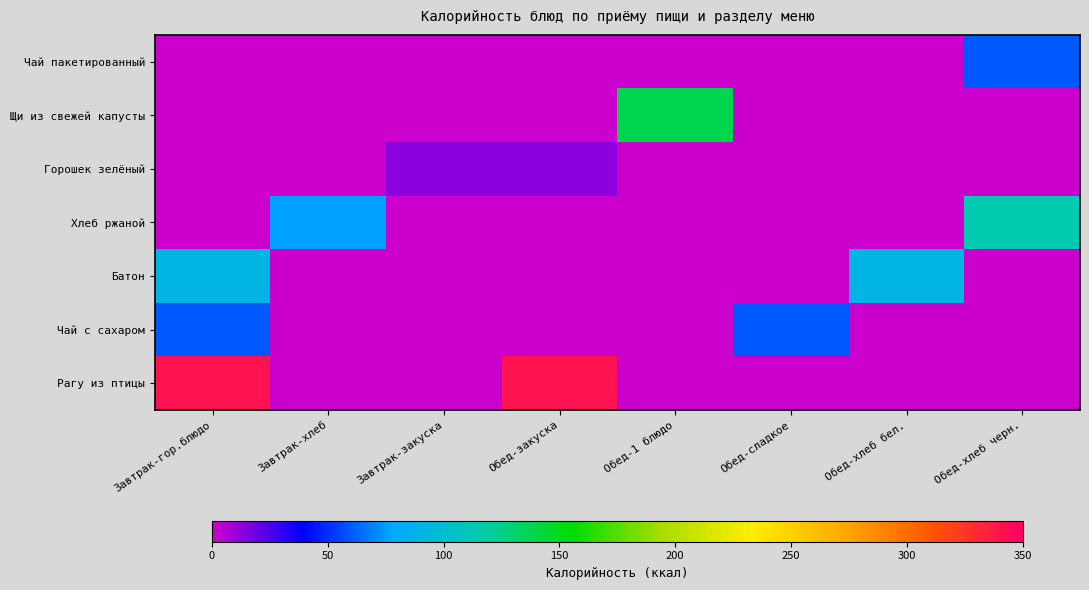

What is the total value across all series at Завтрак-закуска?

13.5